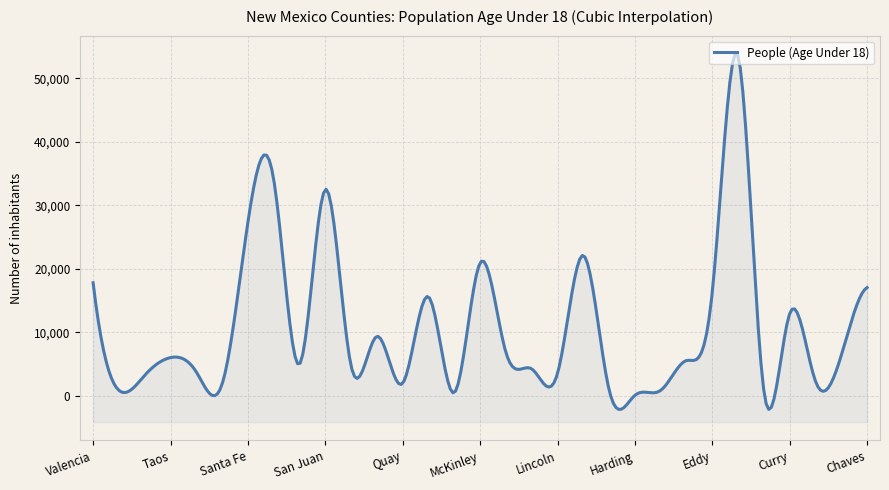

What is the average value?

10925